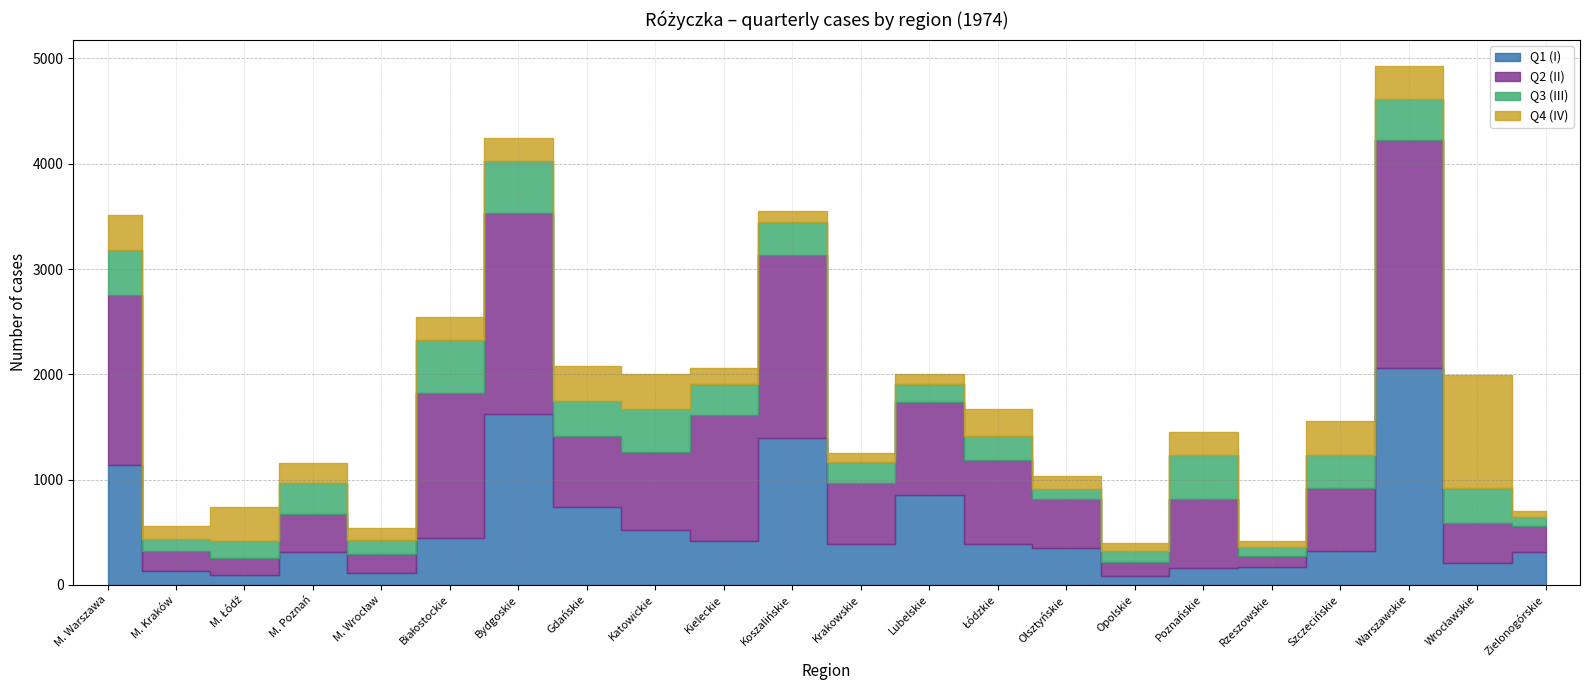

What are all the series names shown in the legend?

Q1 (I), Q2 (II), Q3 (III), Q4 (IV)